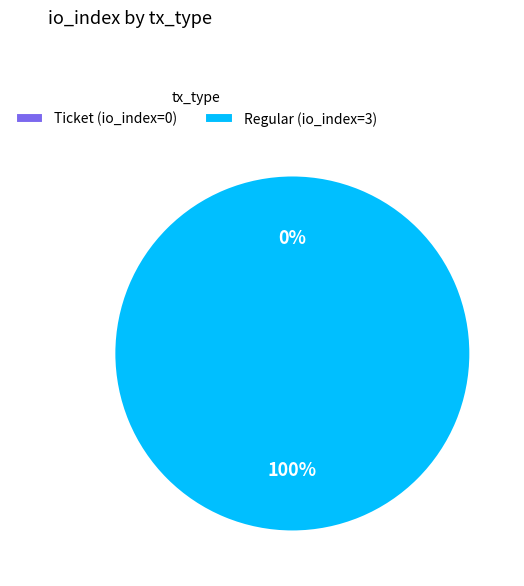

How many segments does this pie chart have?

2